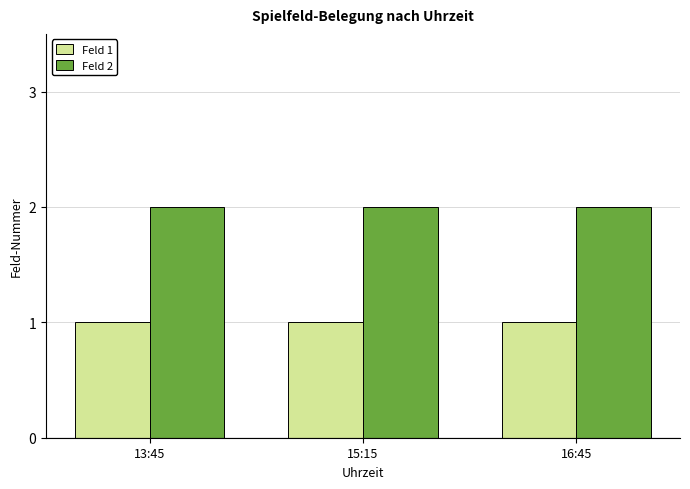

Is it true that Feld 2 equals 2 at 16:45?

True